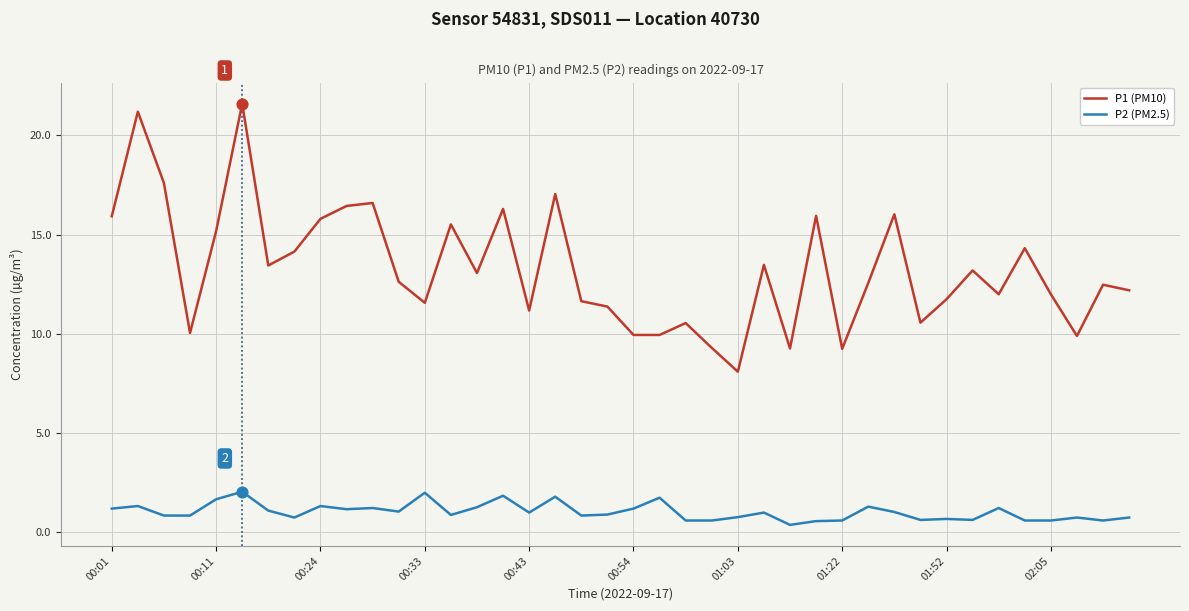

What are all the series names shown in the legend?

P1 (PM10), P2 (PM2.5)